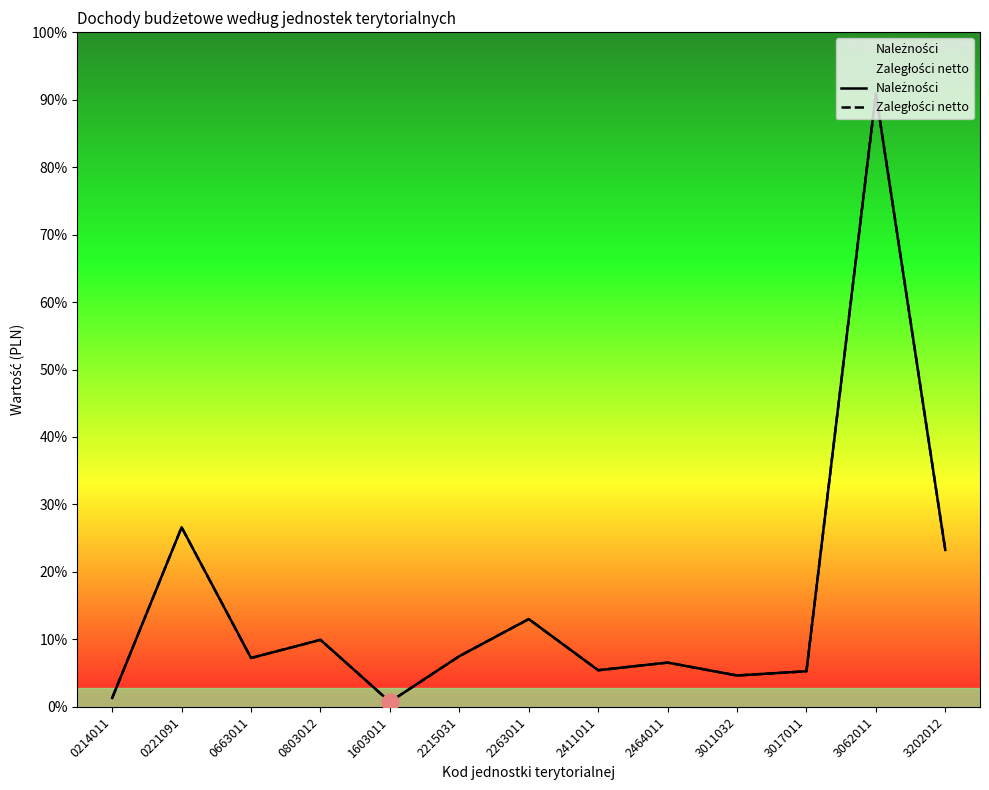

What is the minimum value for Zaległości netto?

315.3